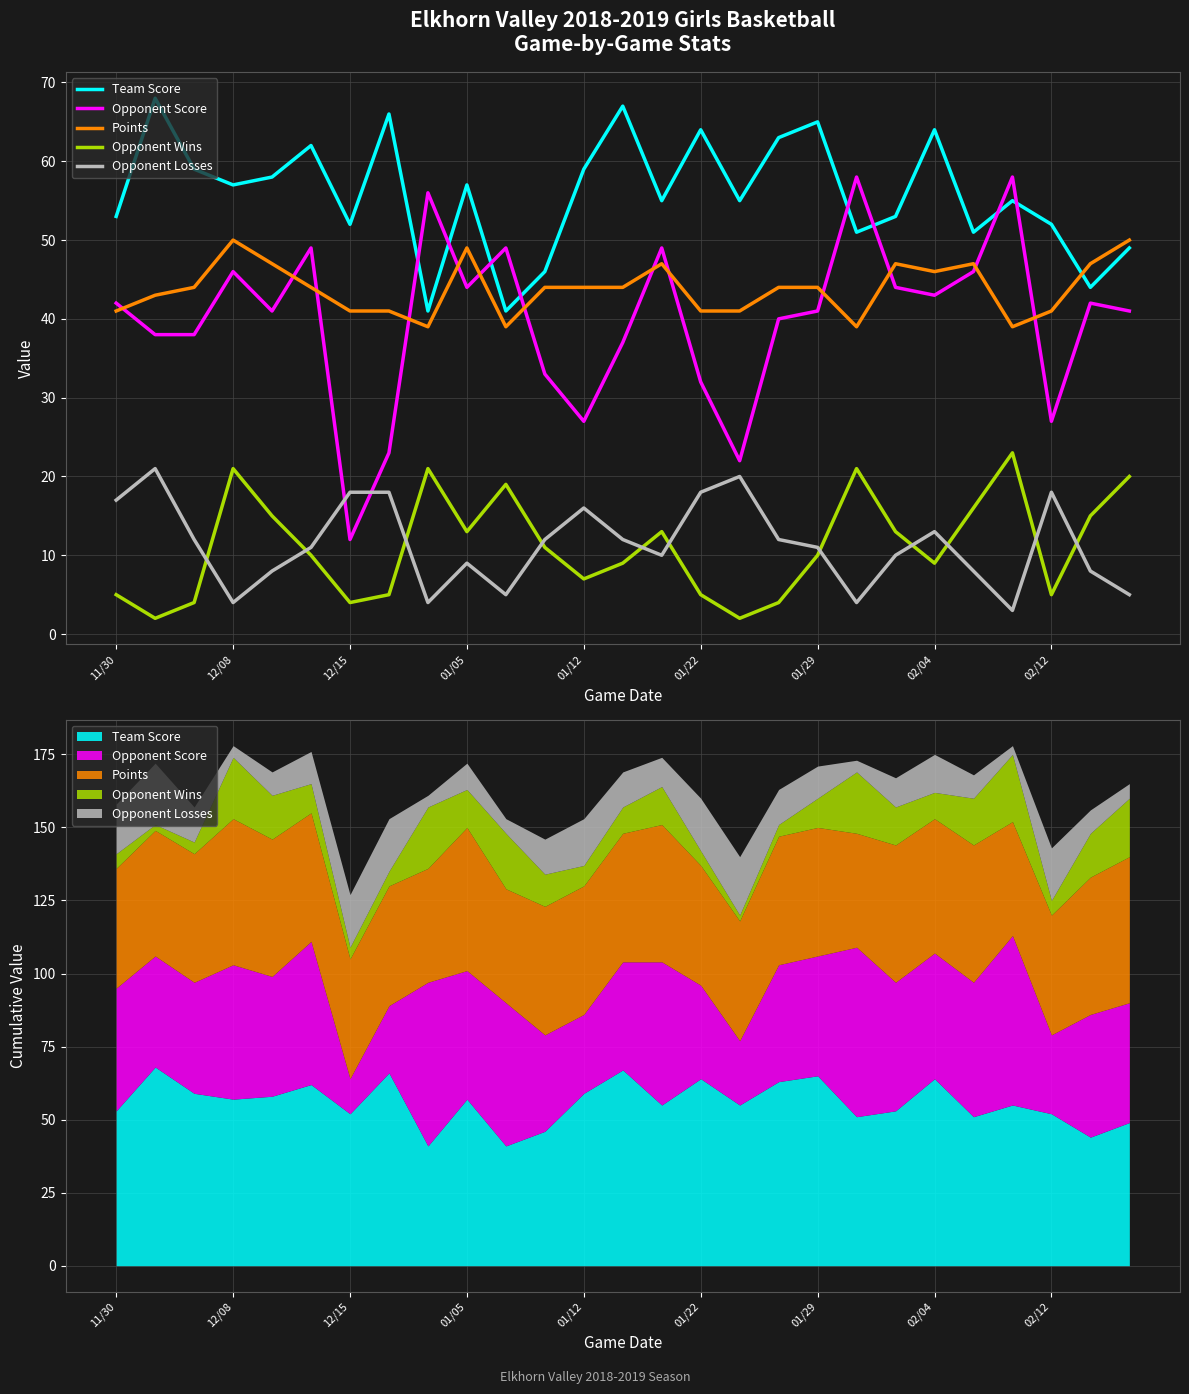

What is the spread (max minus min) of values at 16?

53